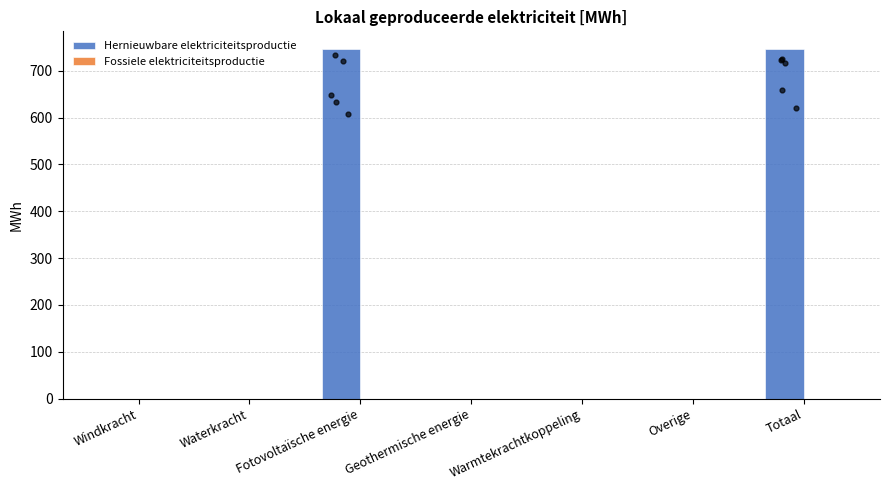

Which series contains the lowest Y value?

Hernieuwbare elektriciteitsproductie